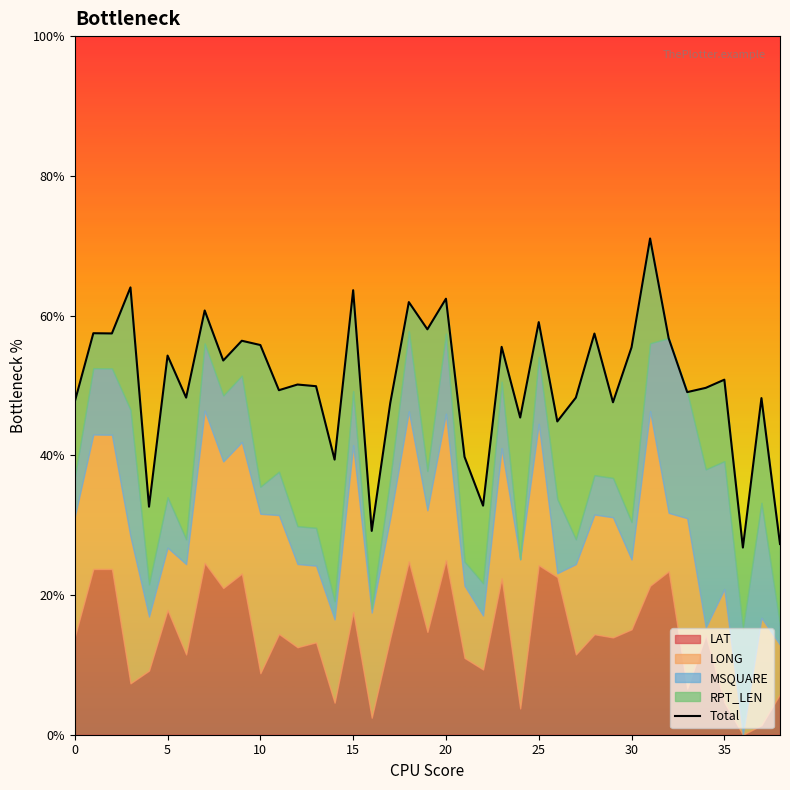

What is the sum of the values at 34 and 15?

113.3